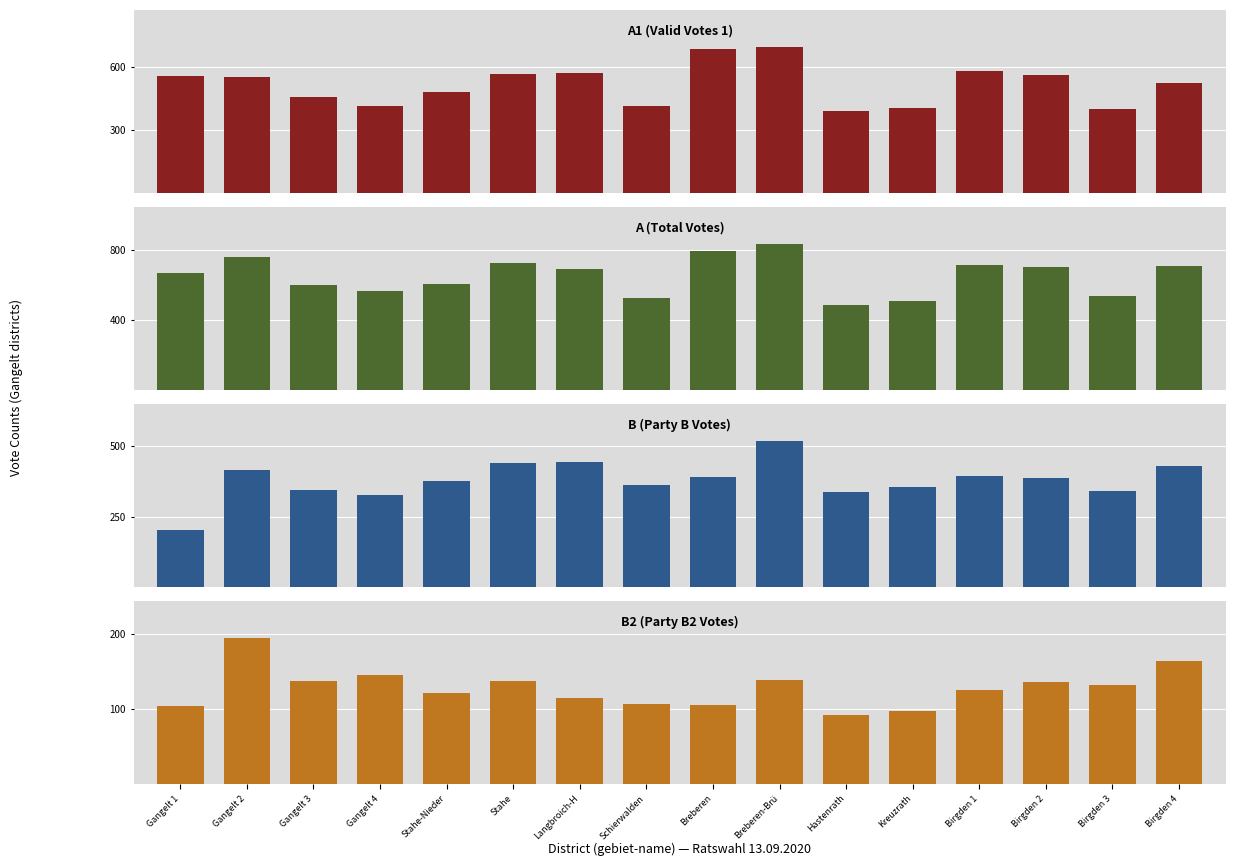

What is the total value across all series at Birgden 2?

1792